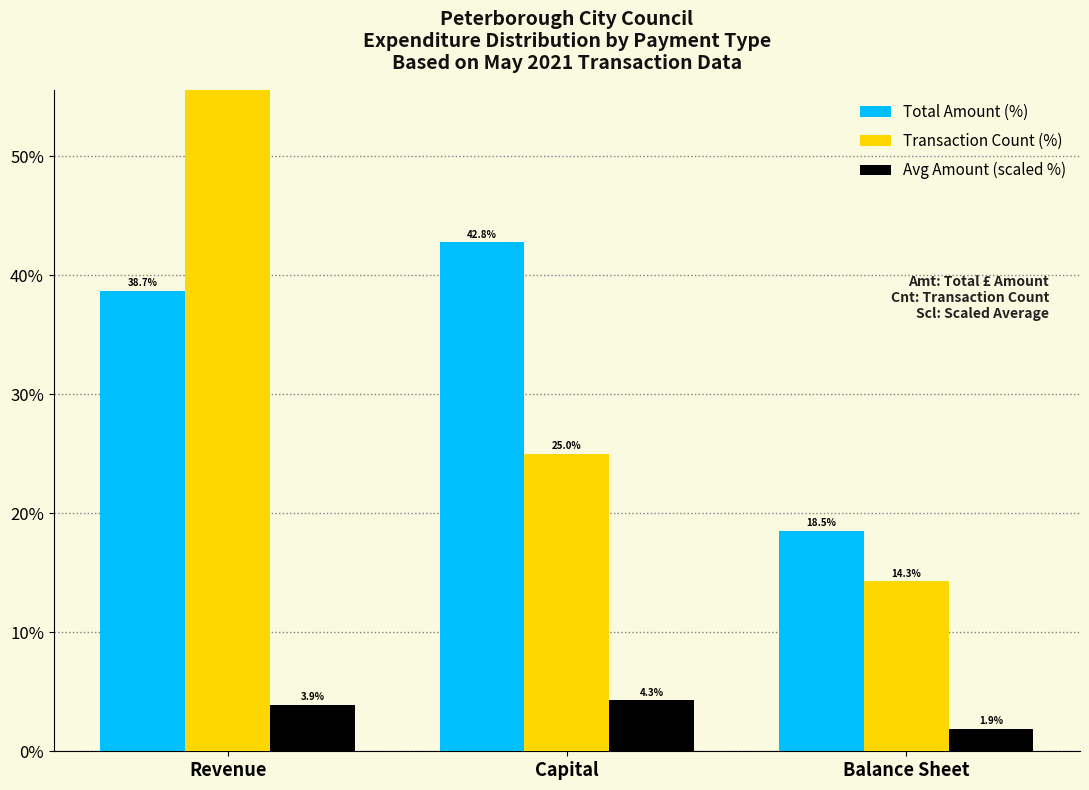

What is the highest value of the Avg Amount (scaled %) series?

4.3